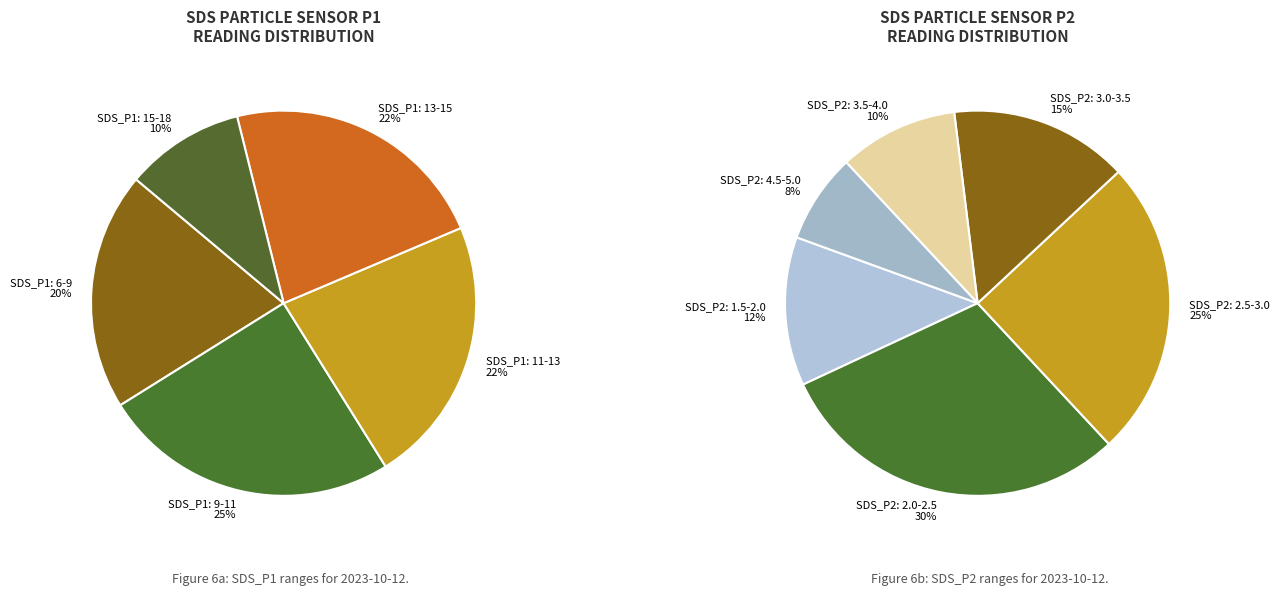

Does any single category account for the majority?

No